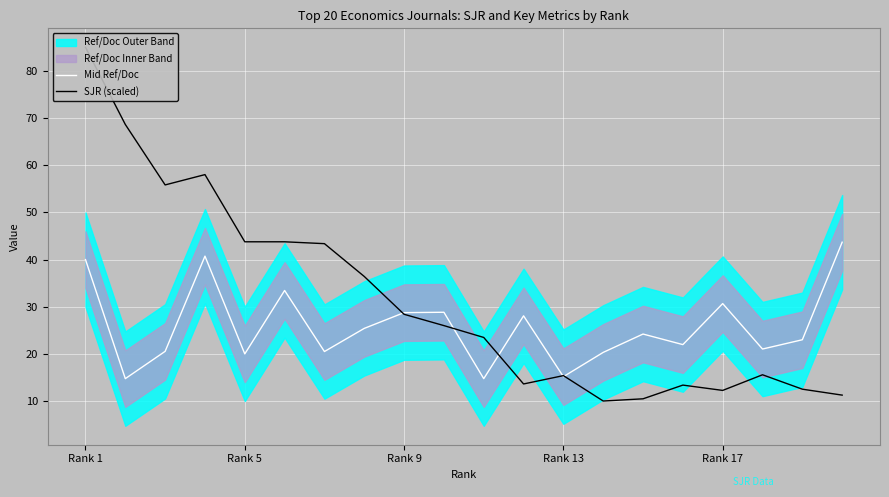

What is the maximum value for Mid Ref/Doc?

43.7